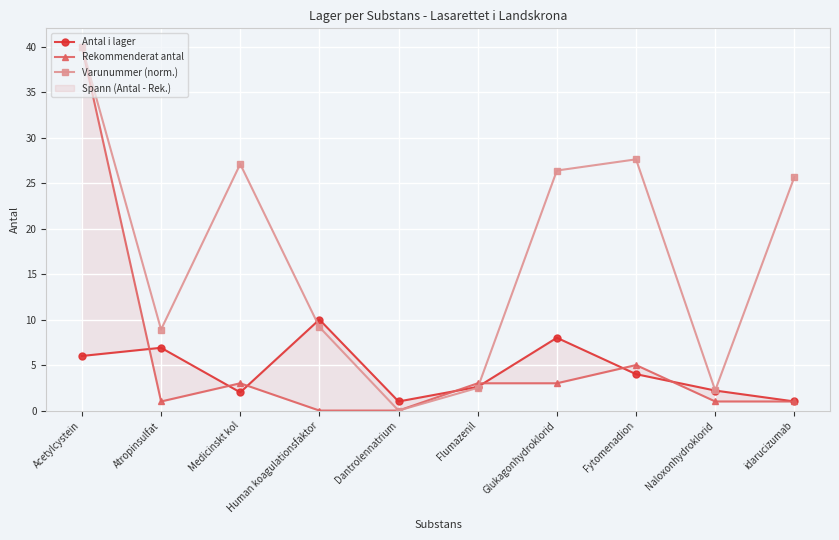

True or false: Antal i lager and Varunummer (norm.) intersect in this chart.

True